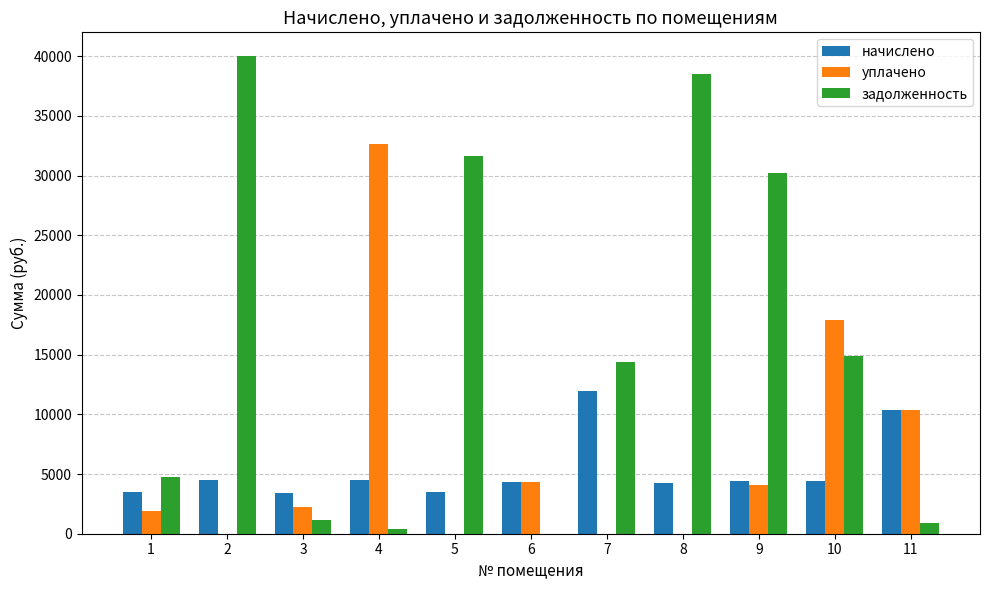

Are the bars horizontal?

No